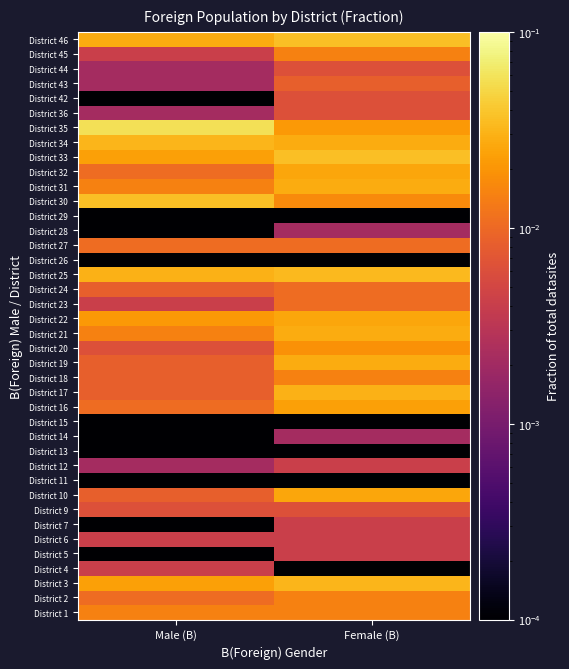

At which category is the sum across all series the highest?

Female (B)